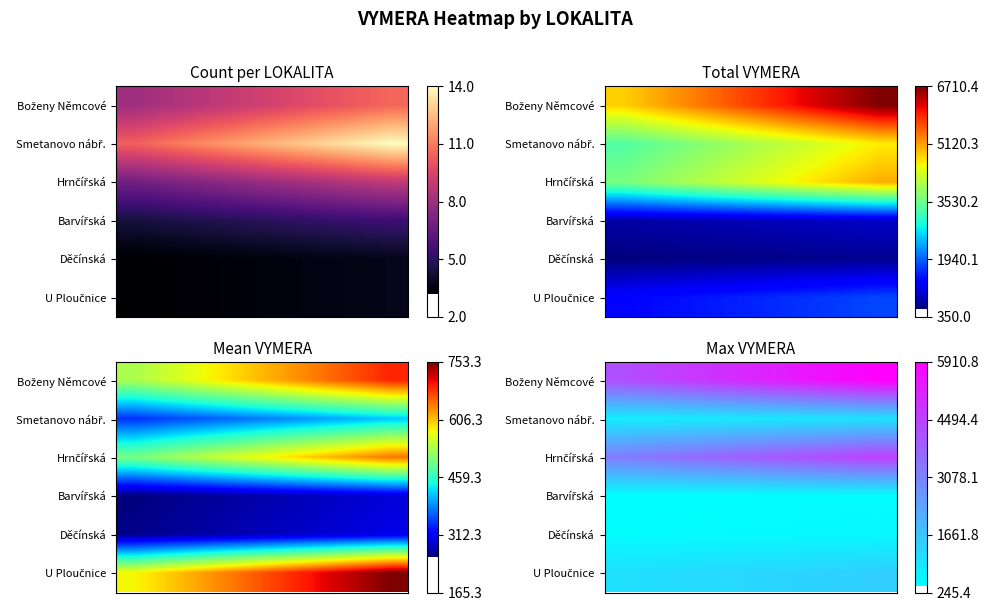

List the series in order of their peak value, lowest first.

Barvířská, Děčínská, Smetanovo nábř., U Ploučnice, Hrnčířská, Boženy Němcové